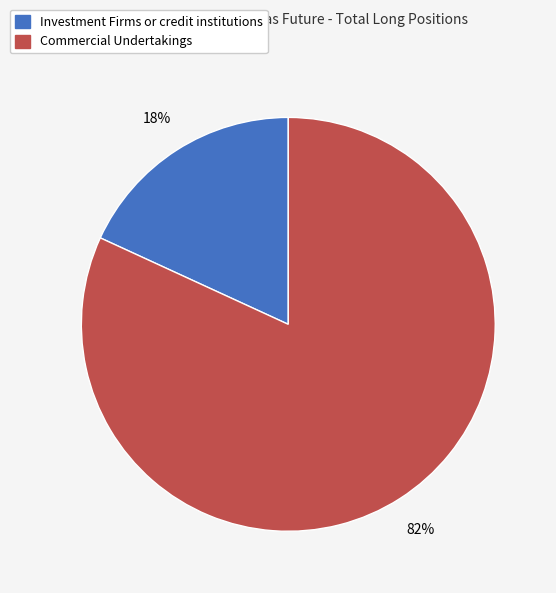

Rank the categories by value from lowest to highest.

Investment Firms or credit institutions, Commercial Undertakings